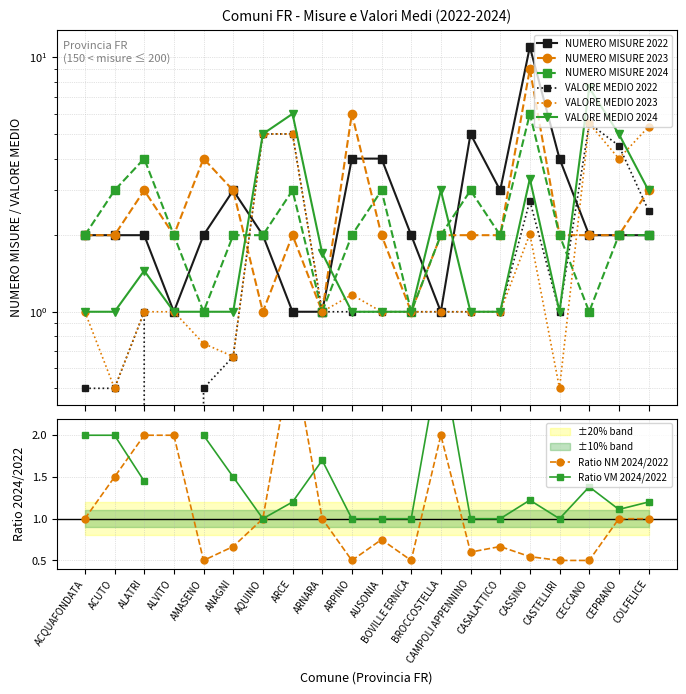

What is the average value of the NUMERO MISURE 2024 series?

2.3